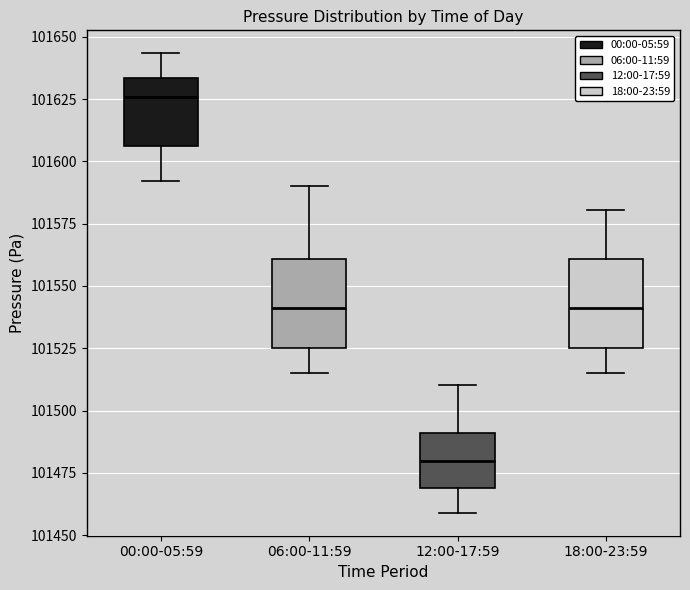

Reading left to right, transcribe this box plot: for each box, give where its median line is, the range the box spans, and where its two whiskers end, as read against the y-axis. The values are not printed on the chart, so give them approximately, as read against the axis.

00:00-05:59: median 101625, box 101605 to 101635, whiskers 101590 to 101645
06:00-11:59: median 101540, box 101525 to 101560, whiskers 101515 to 101590
12:00-17:59: median 101480, box 101470 to 101490, whiskers 101460 to 101510
18:00-23:59: median 101540, box 101525 to 101560, whiskers 101515 to 101580